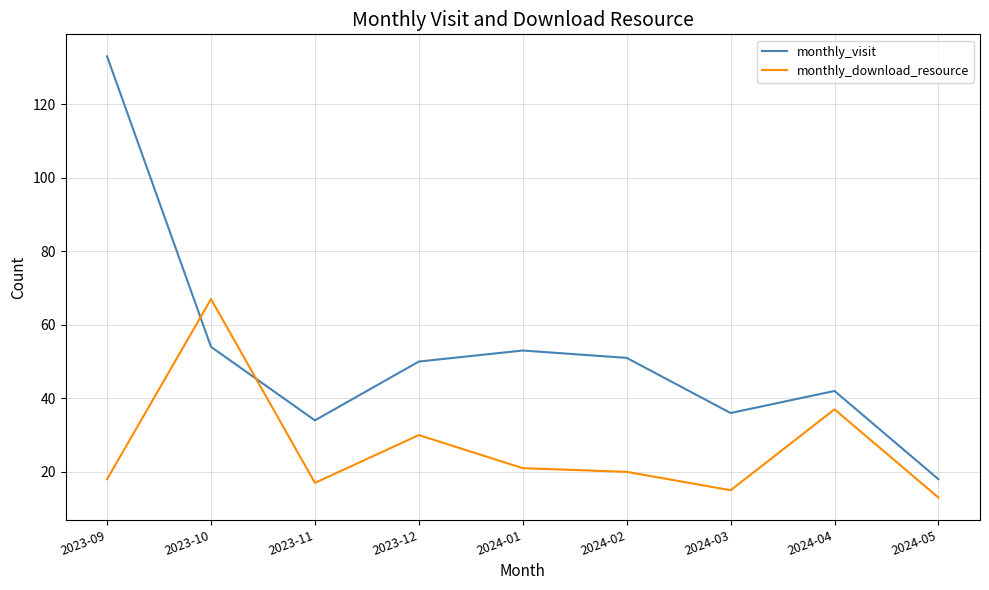

Rank the series at 2023-09 from lowest to highest value.

monthly_download_resource, monthly_visit